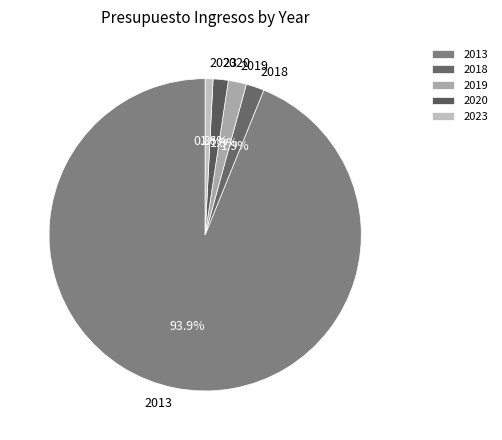

Which slice is the smallest?

2023